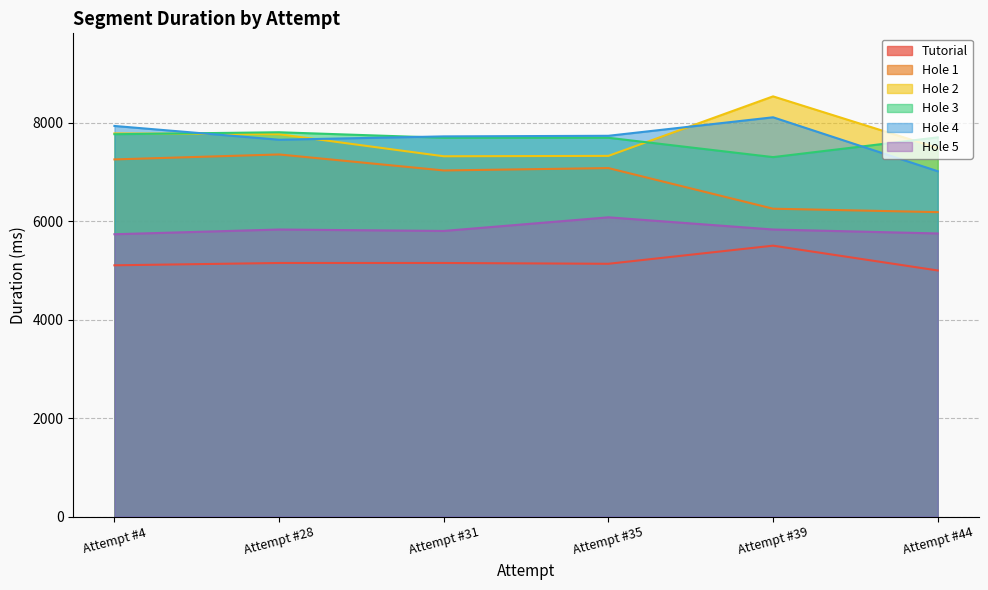

What is the total value across all series at Attempt #39?

41543